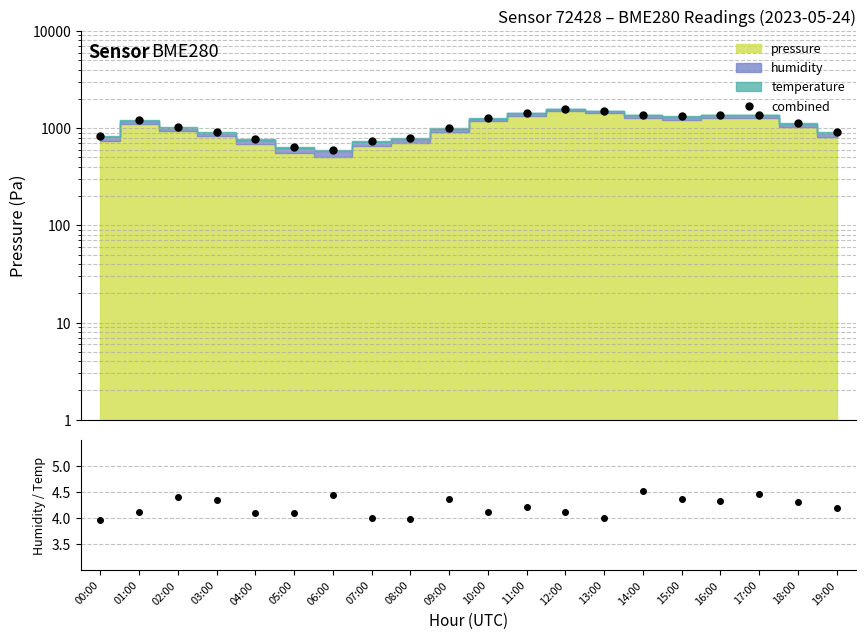

What is the maximum value shown in the chart?

1592.7